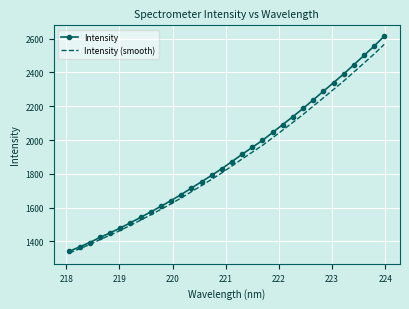

Which series has the widest spread of values?

Intensity